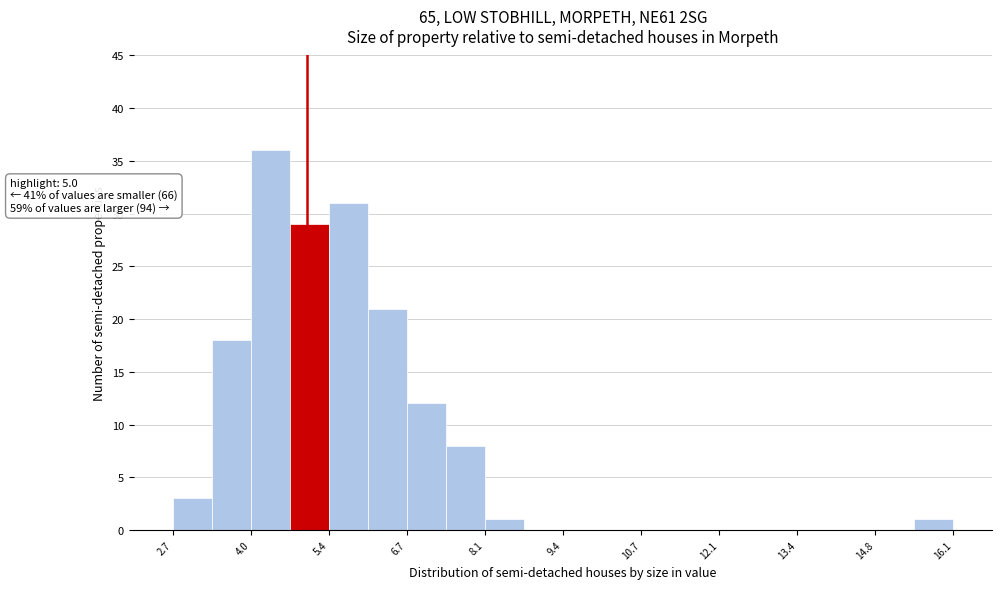

Around what value on the x-axis is the tallest bar? Give the approximate position of its centre, as read against the axis.

4.4